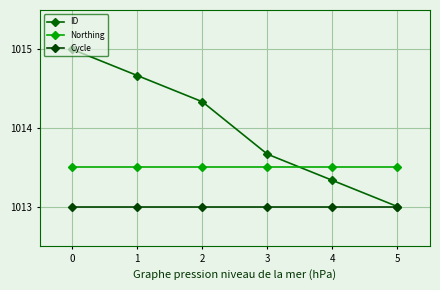

Is it true that ID equals 521.8 at 5?

False